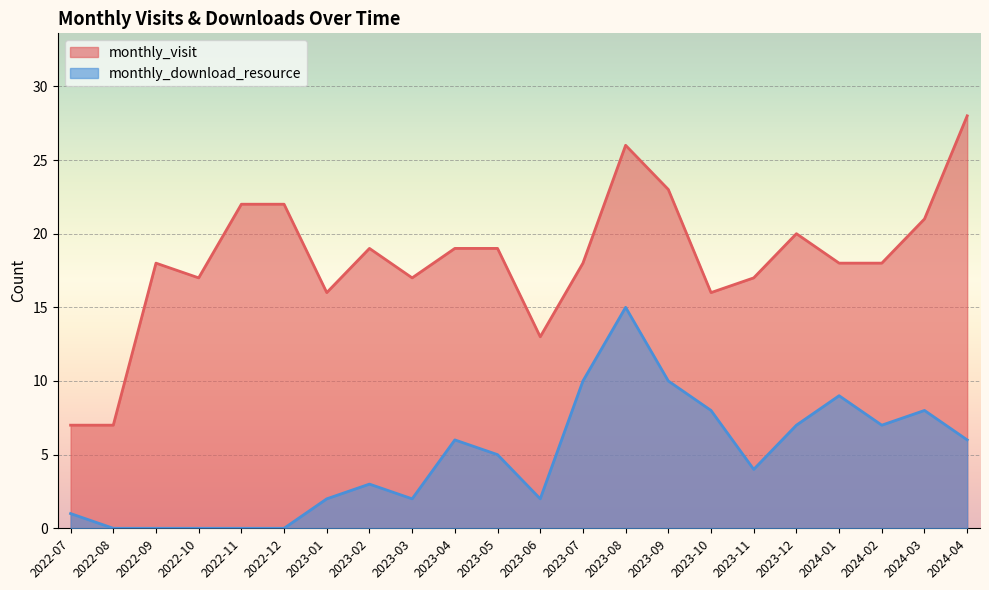

Reading left to right, what are all the values shown in this chart?

monthly_visit: 2022-07=7	2022-08=7	2022-09=18	2022-10=17	2022-11=22	2022-12=22	2023-01=16	2023-02=19	2023-03=17	2023-04=19	2023-05=19	2023-06=13	2023-07=18	2023-08=26	2023-09=23	2023-10=16	2023-11=17	2023-12=20	2024-01=18	2024-02=18	2024-03=21	2024-04=28
monthly_download_resource: 2022-07=1	2022-08=0	2022-09=0	2022-10=0	2022-11=0	2022-12=0	2023-01=2	2023-02=3	2023-03=2	2023-04=6	2023-05=5	2023-06=2	2023-07=10	2023-08=15	2023-09=10	2023-10=8	2023-11=4	2023-12=7	2024-01=9	2024-02=7	2024-03=8	2024-04=6